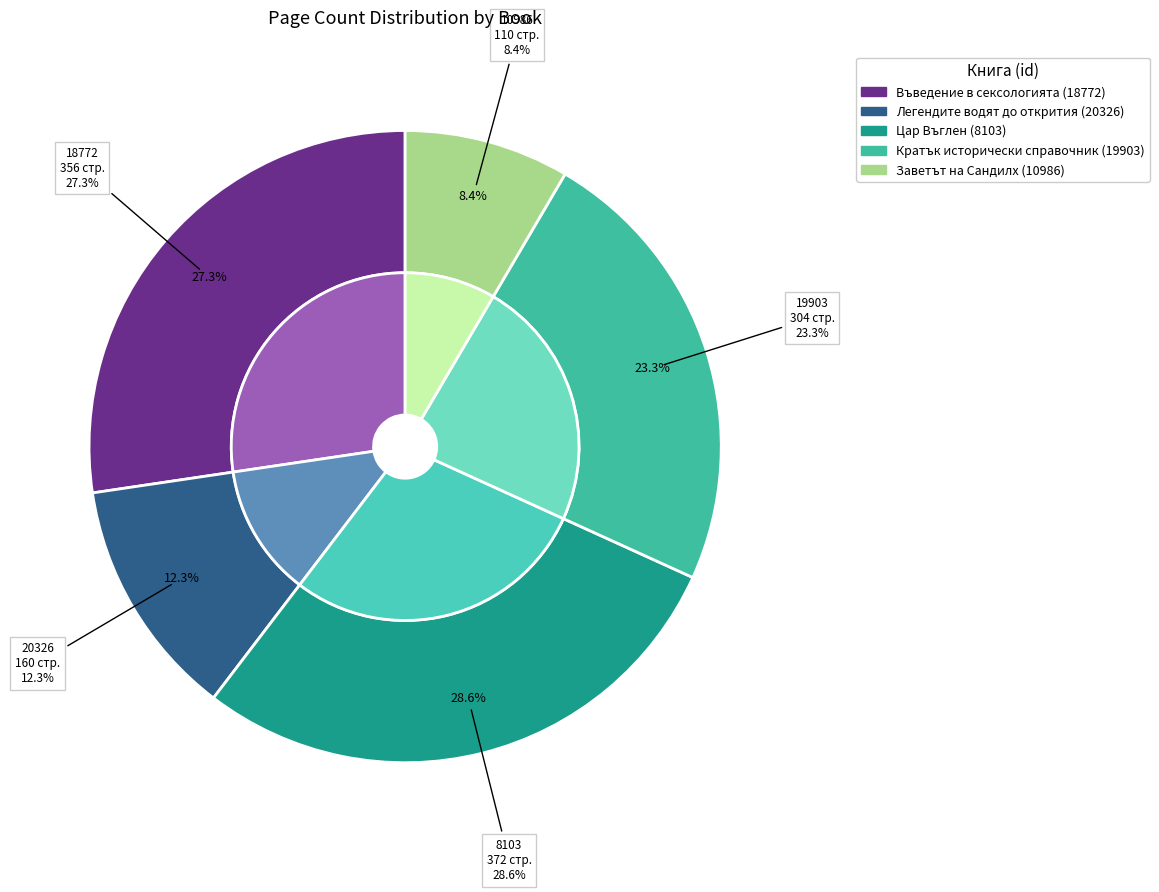

Is it true that Заветът на Сандилх (10986) is 3% of the pie?

False